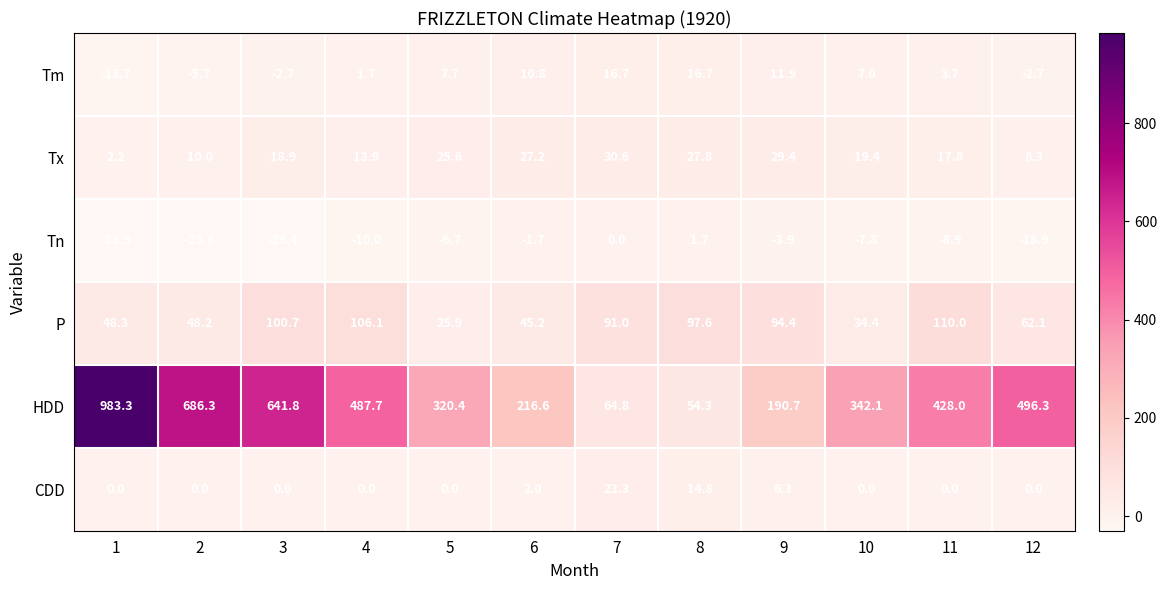

What is the sum of all Tm values?

51.4